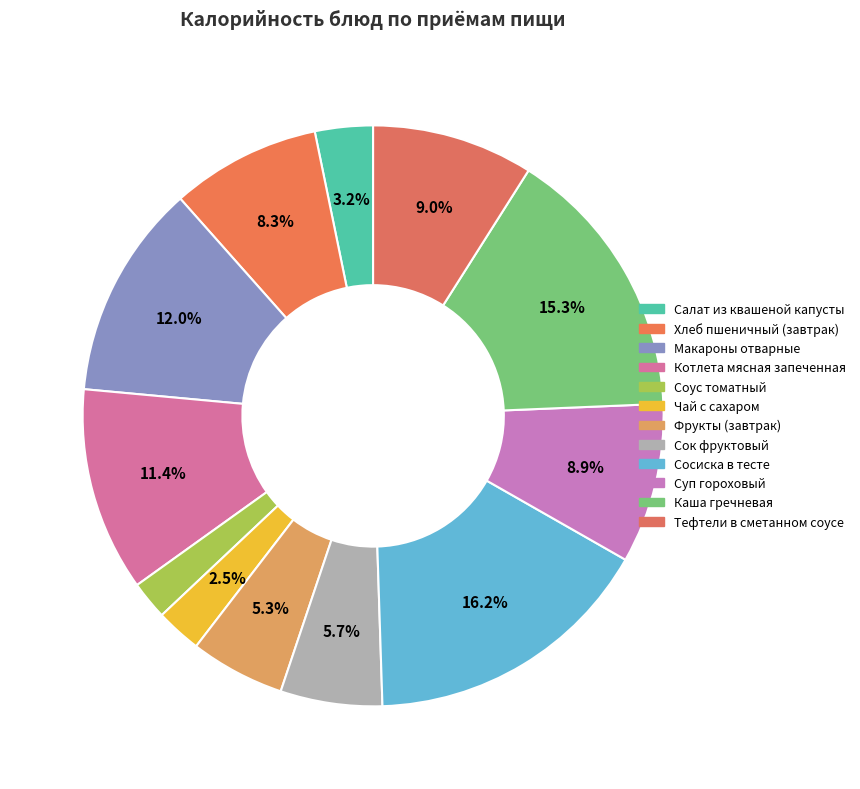

To the nearest percent, what is the average slice percentage?

8%